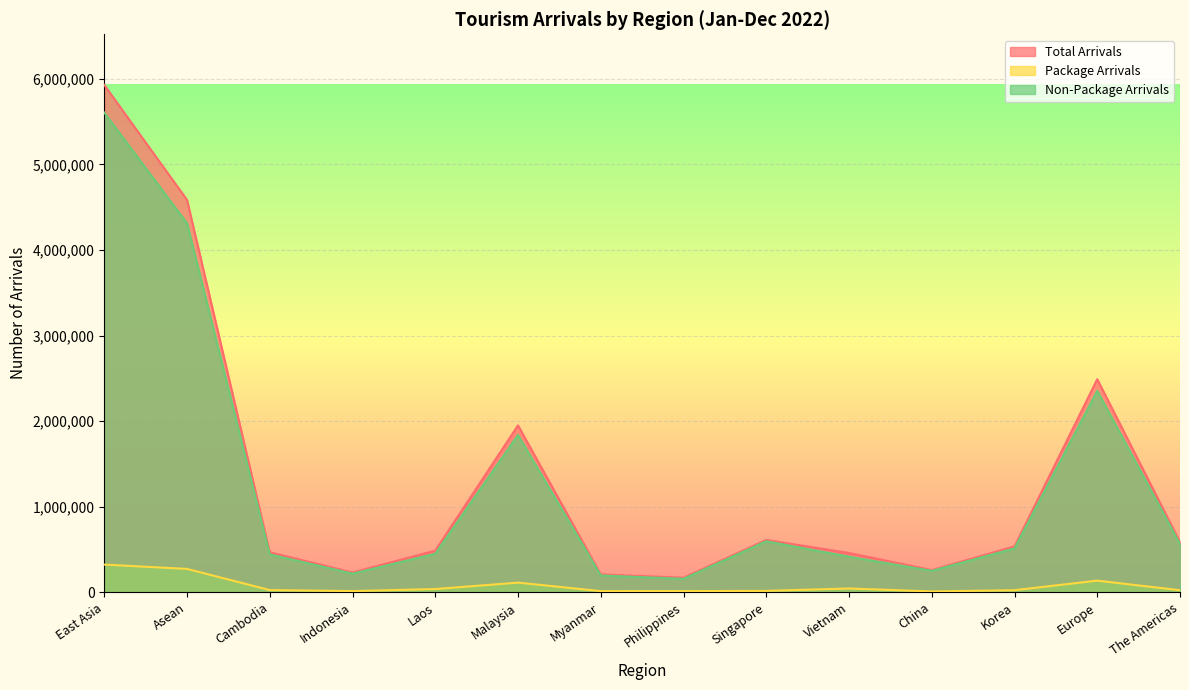

Which label corresponds to the smallest value in the chart?

China